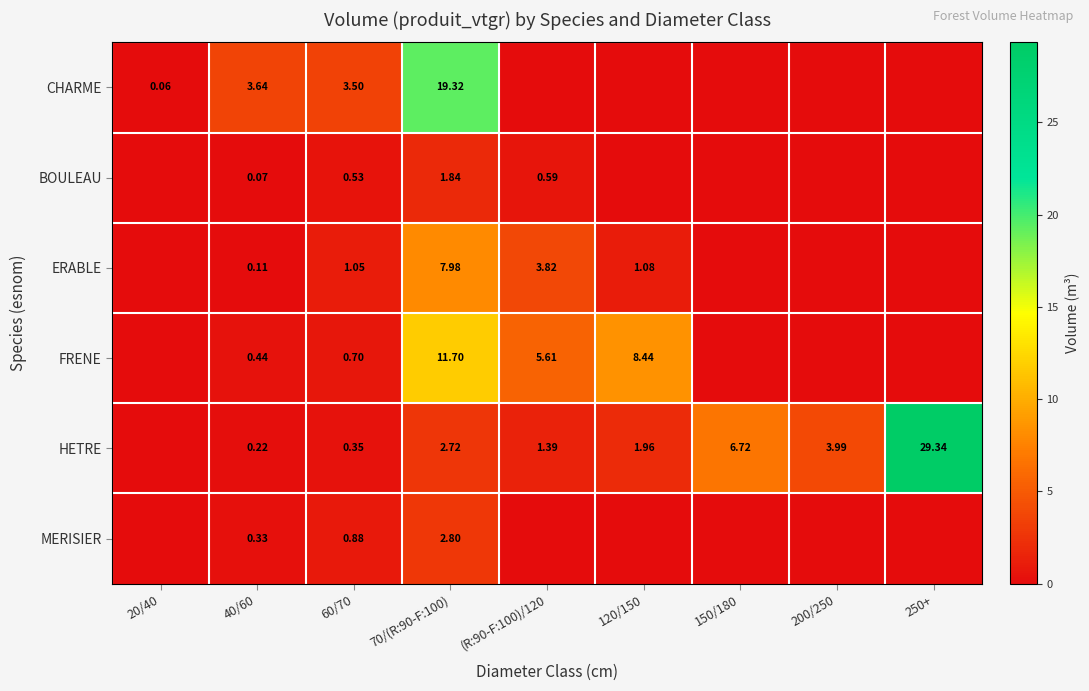

Which category has the lowest value across all series?

(R:90-F:100)/120